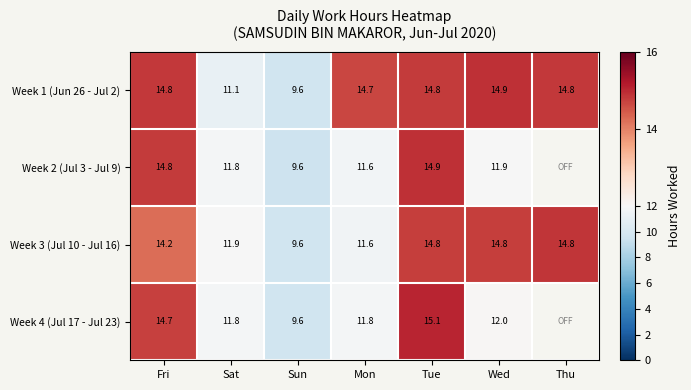

At how many categories does at least one series exceed 11?

6